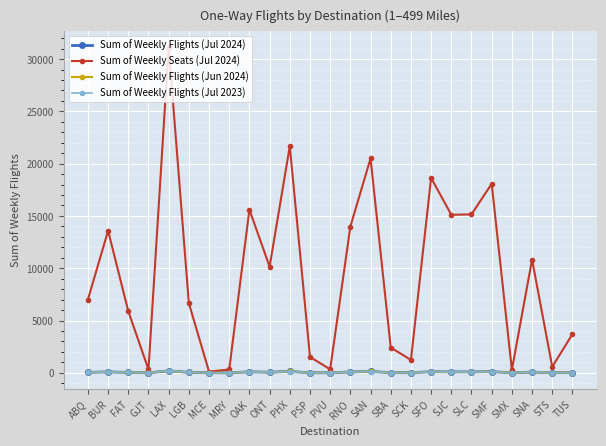

How many distinct data groups are displayed?

4